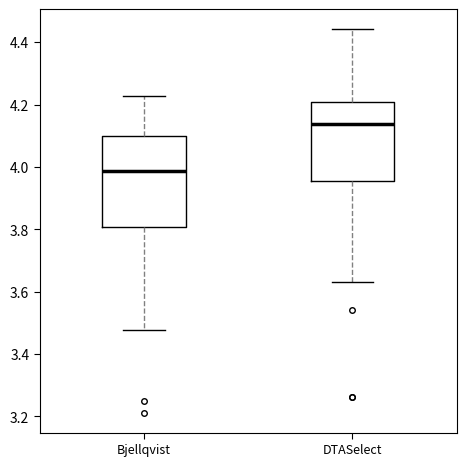

Which box's median line is the lowest?

Bjellqvist